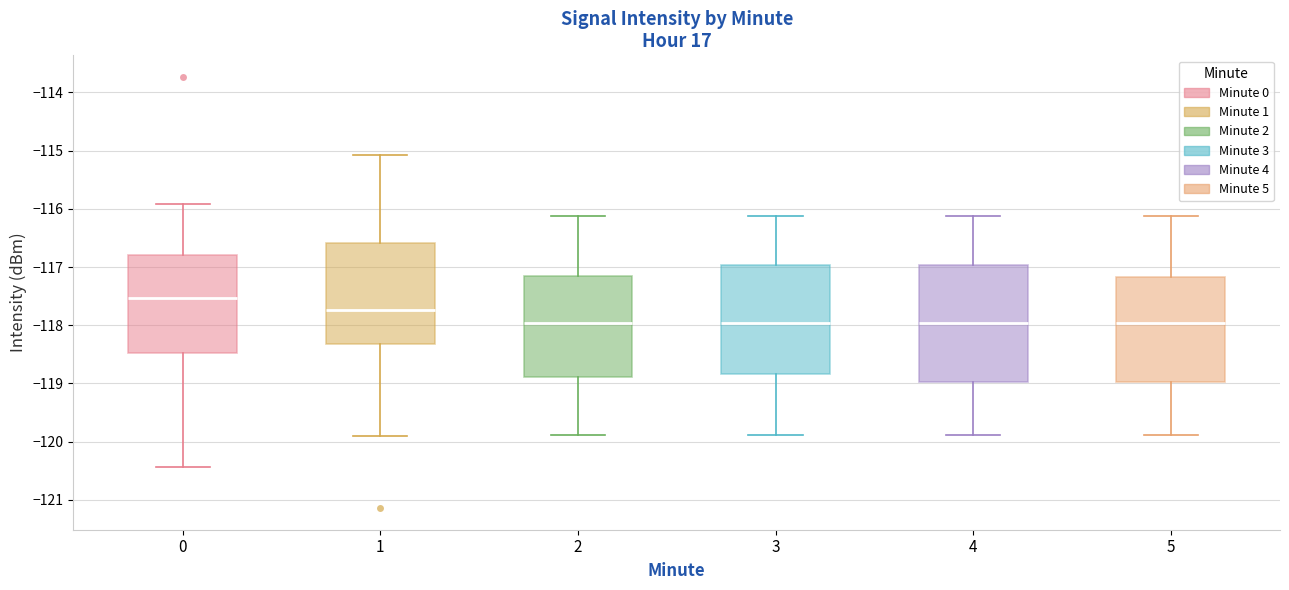

Reading left to right, transcribe this box plot: for each box, give where its median line is, the range the box spans, and where its two whiskers end, as read against the y-axis. The values are not printed on the chart, so give them approximately, as read against the axis.

0: median -117.5, box -118.5 to -116.8, whiskers -120.4 to -115.9
1: median -117.7, box -118.3 to -116.6, whiskers -119.9 to -115.1
2: median -118.0, box -118.9 to -117.2, whiskers -119.9 to -116.1
3: median -118.0, box -118.8 to -117.0, whiskers -119.9 to -116.1
4: median -118.0, box -119.0 to -117.0, whiskers -119.9 to -116.1
5: median -118.0, box -119.0 to -117.2, whiskers -119.9 to -116.1